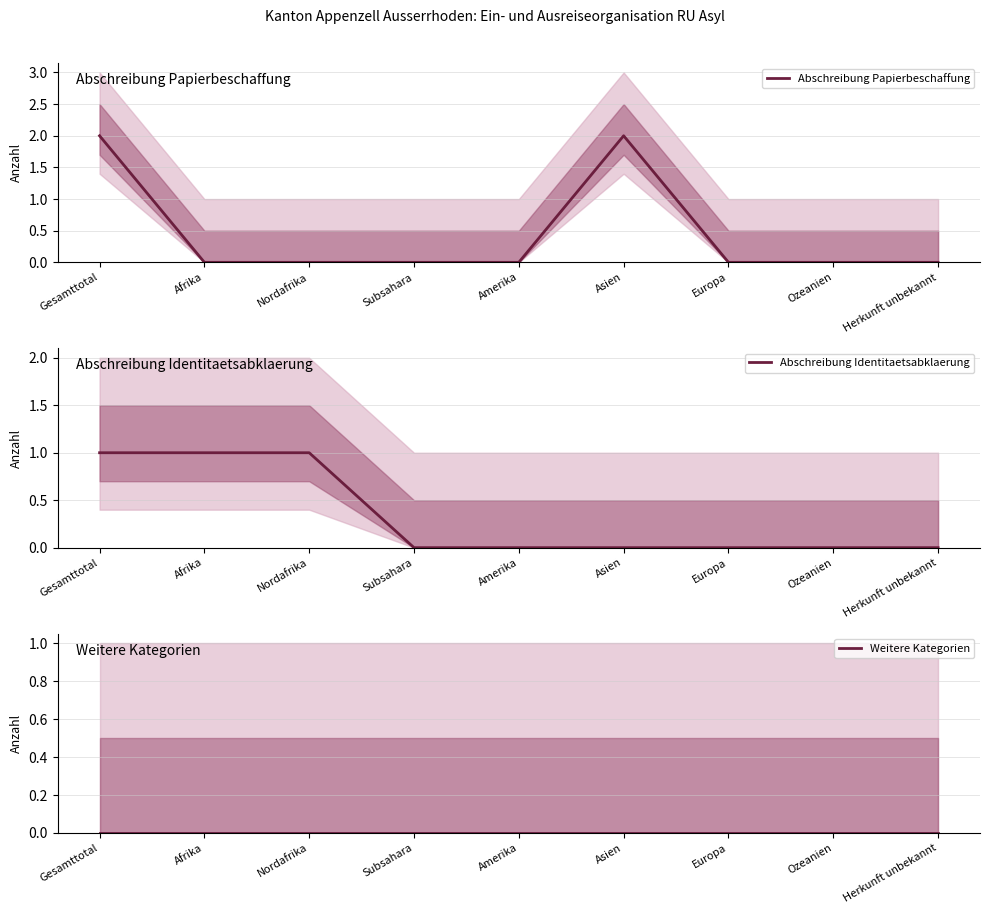

Does the chart have visible grid lines?

Yes